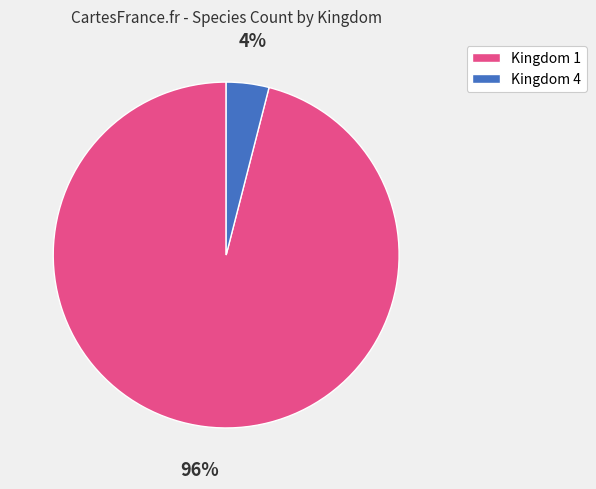

Does Kingdom 4 represent more than half of the total?

No